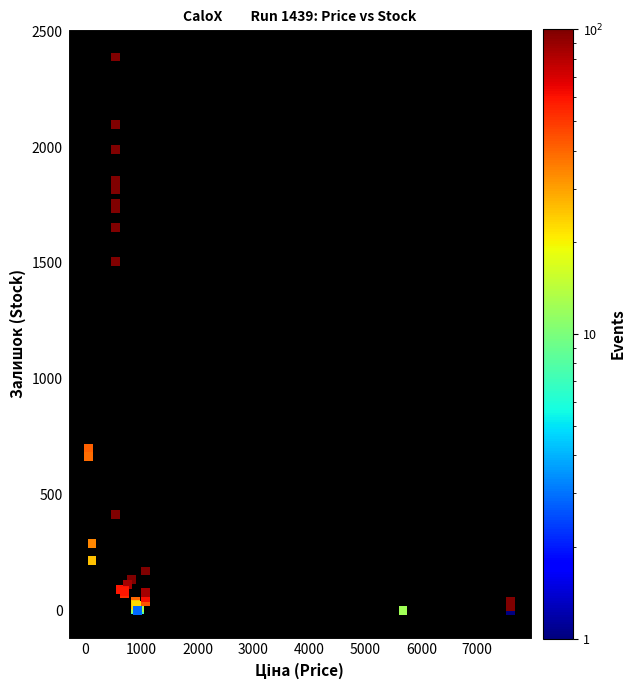

What Y value in the scatter plot is closest to 1194?

1508